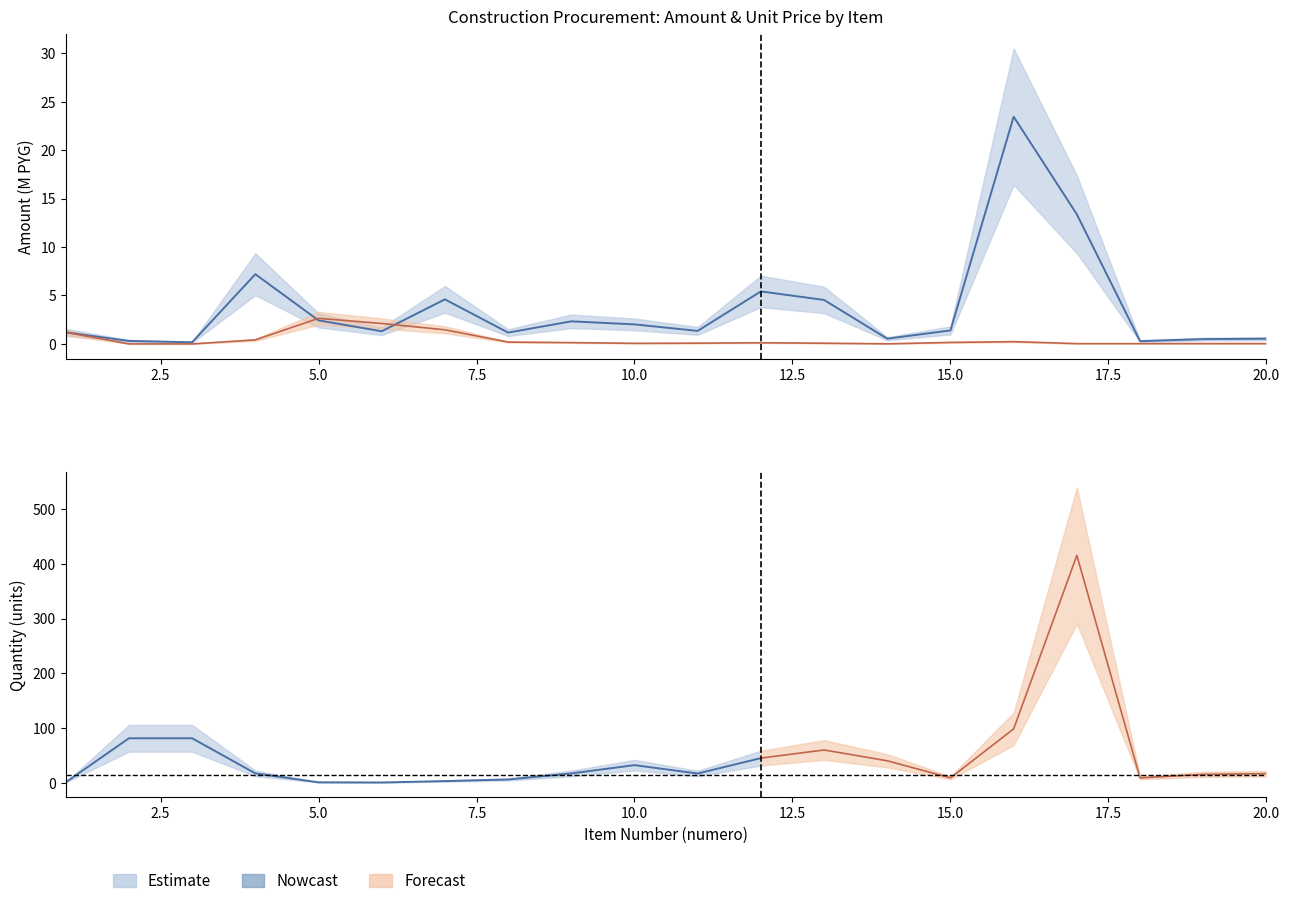

How many times do monto and precio_unitario_estimado cross each other?

2